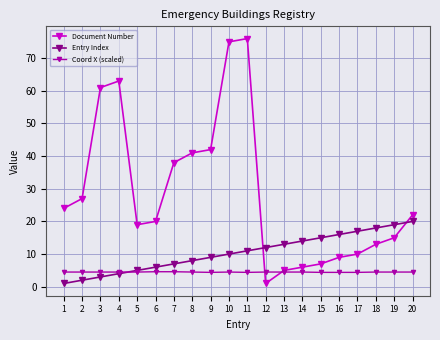

What is the difference between the Document Number values at 16 and 18?

4.0